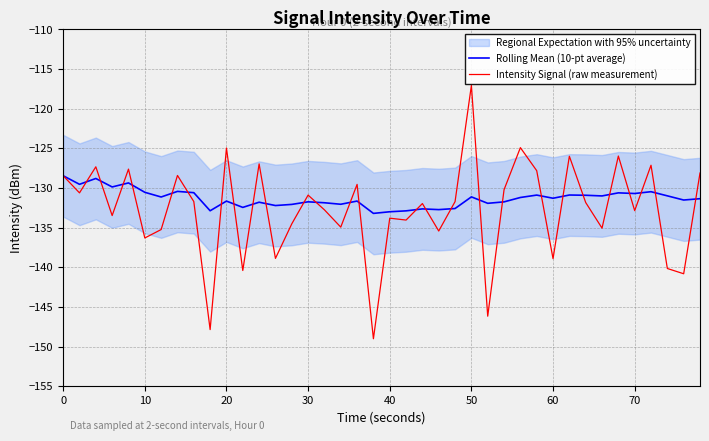

After their last crossing, which series has the higher values: Rolling Mean (10-pt average) or Intensity Signal (raw measurement)?

Intensity Signal (raw measurement)